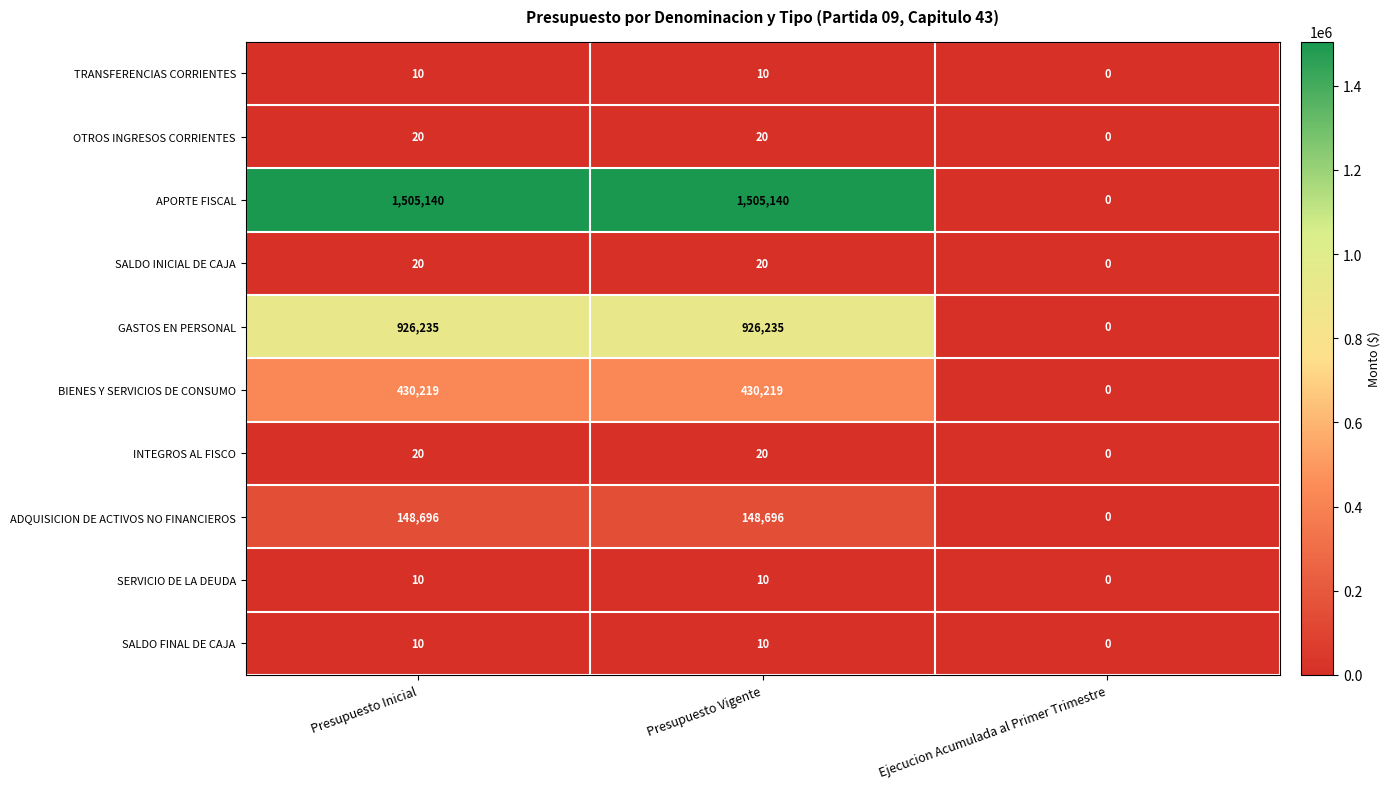

Where is BIENES Y SERVICIOS DE CONSUMO nearest to the value 215109?

Ejecucion Acumulada al Primer Trimestre